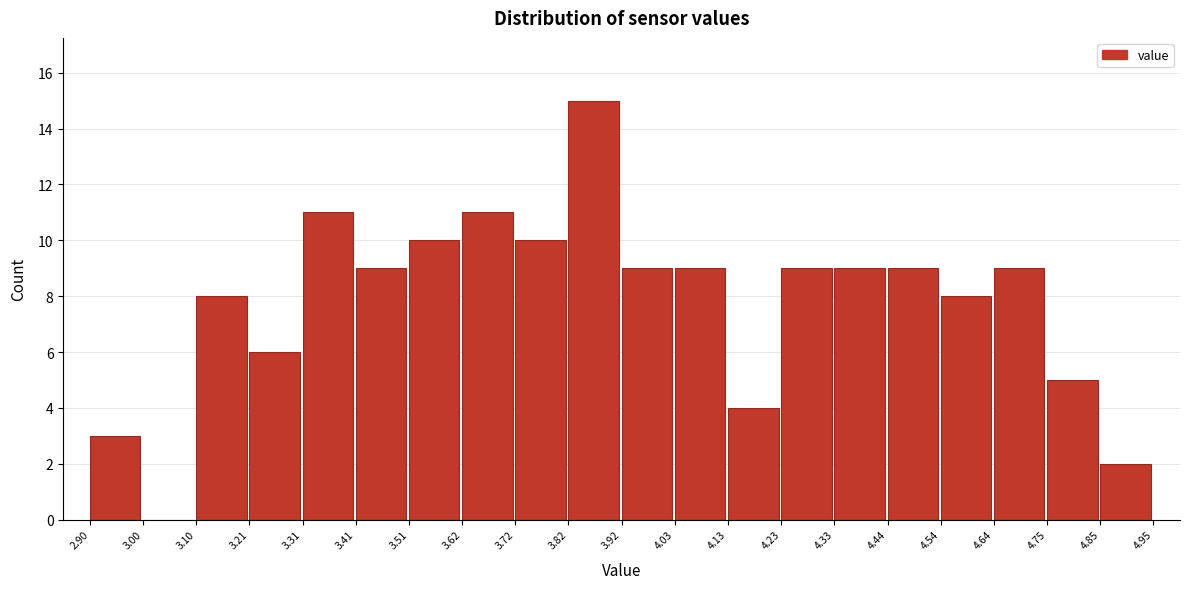

How tall is the bar that spans 4.64 to 4.75 on the x-axis? The values are not printed on the chart, so give them approximately, as read against the axis.

9